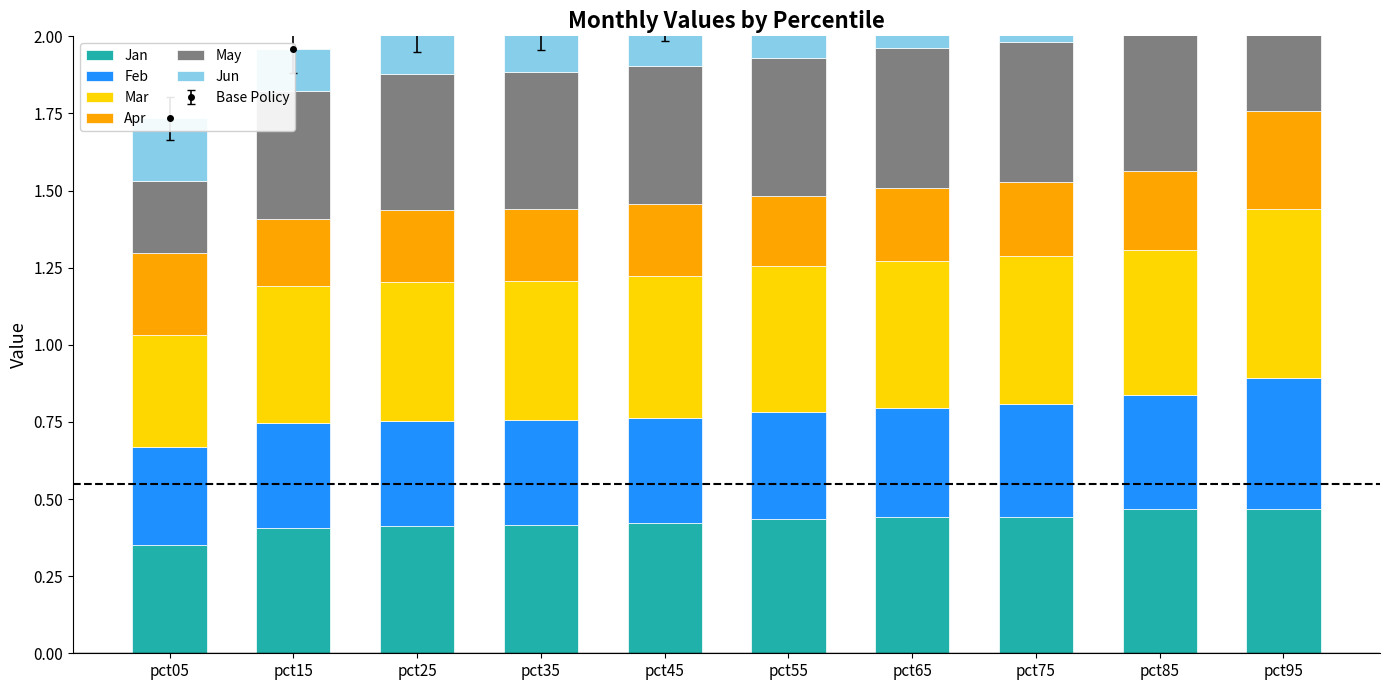

What is the minimum value shown in the chart?

0.1